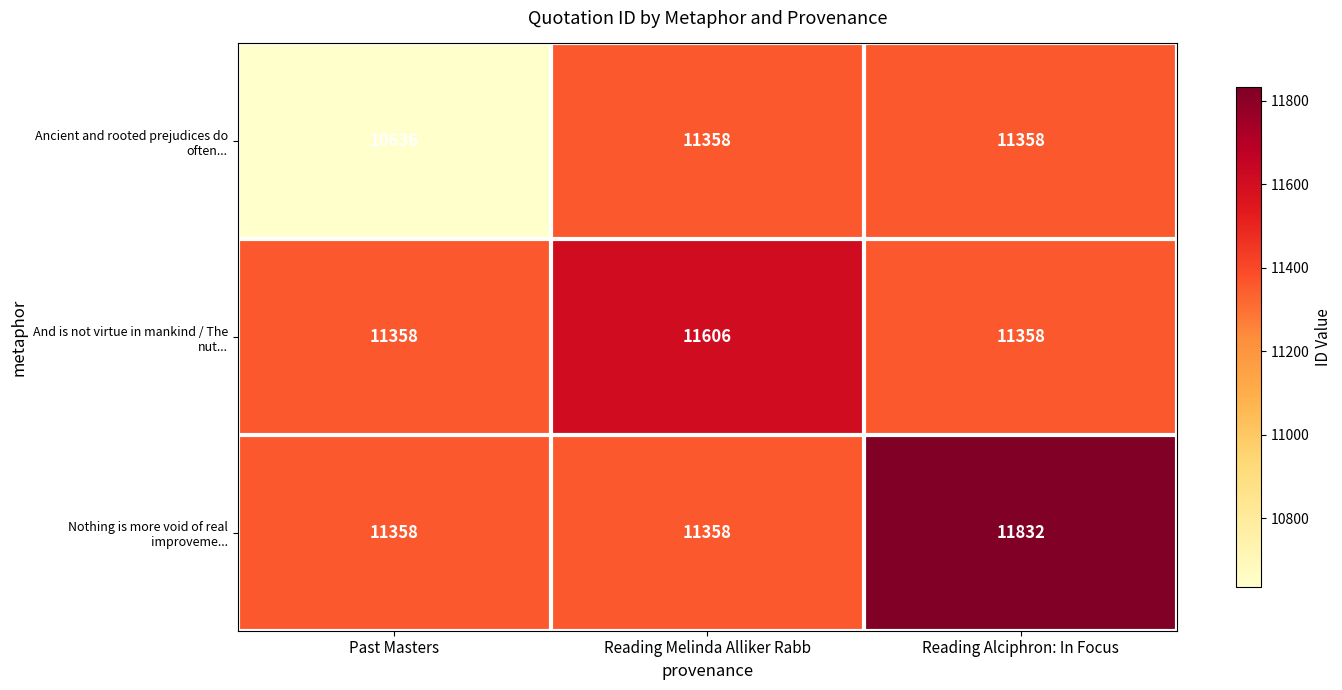

What is the difference between the highest and lowest values at Reading Alciphron: In Focus?

474